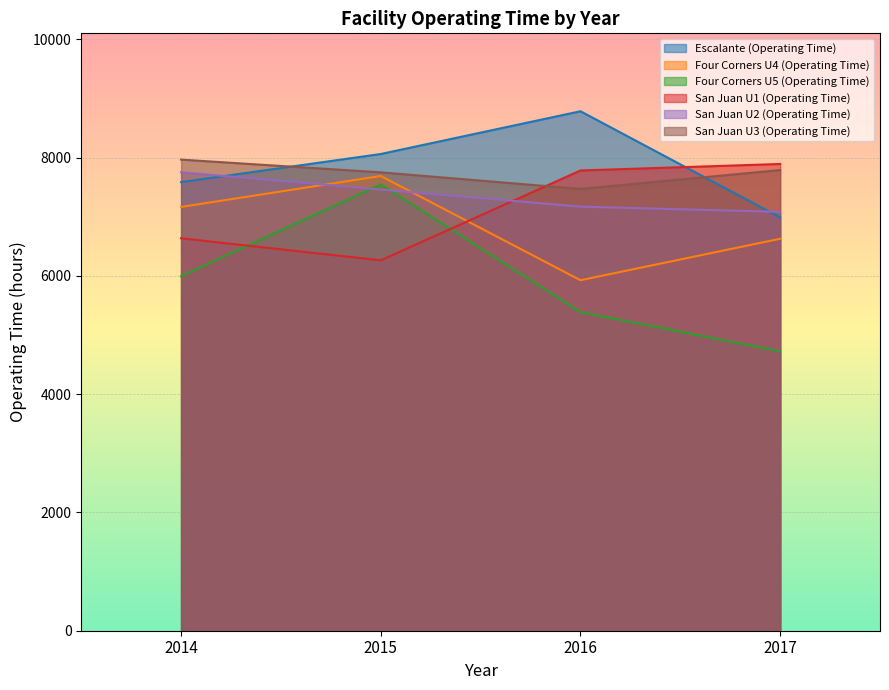

Does the chart display data point markers on the line(s)?

No